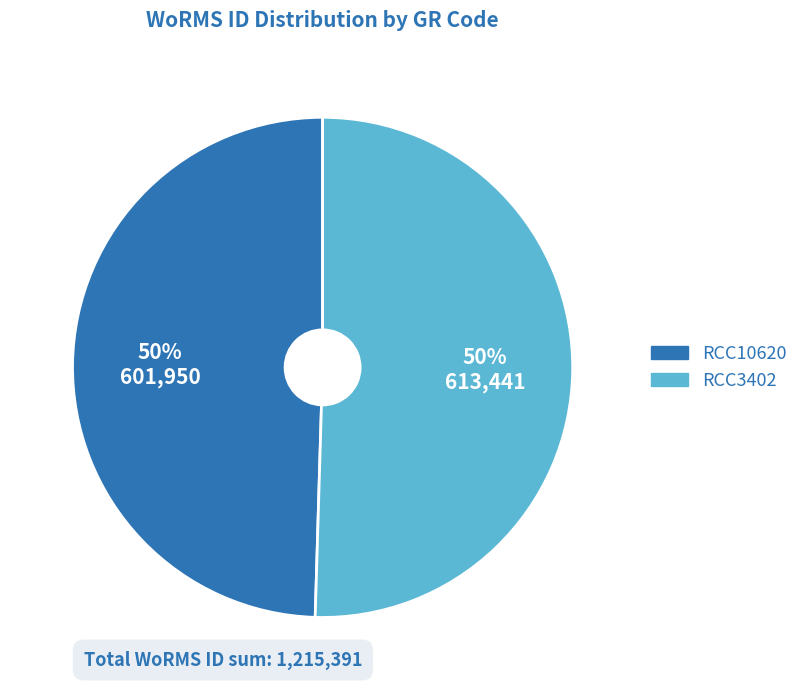

What percentage is the RCC3402 slice, to the nearest percent?

50%